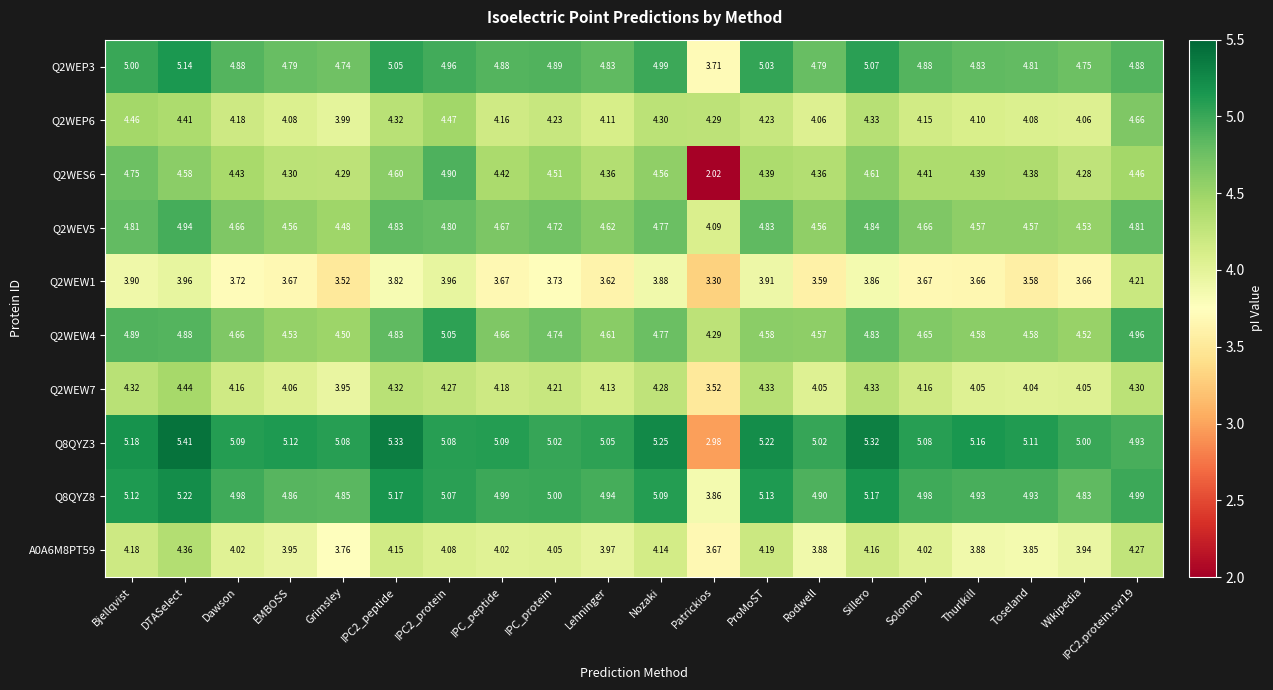

Which label corresponds to the smallest value in the chart?

Patrickios